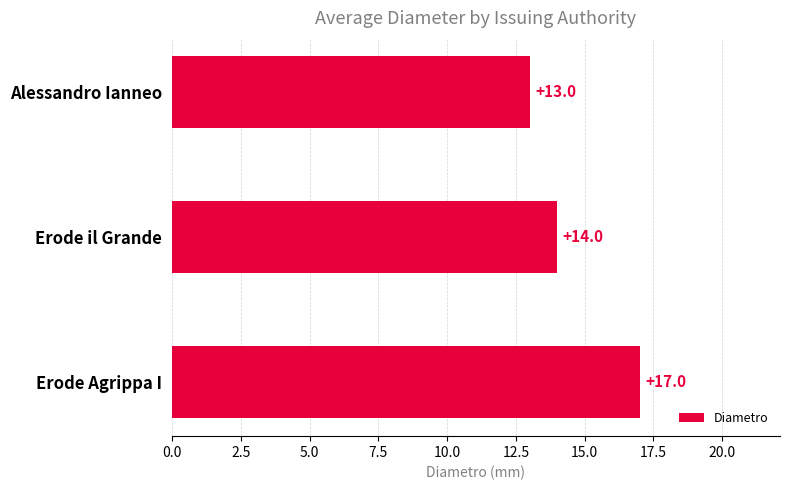

Reading top to bottom, extract all data points from this chart.

13	14	17